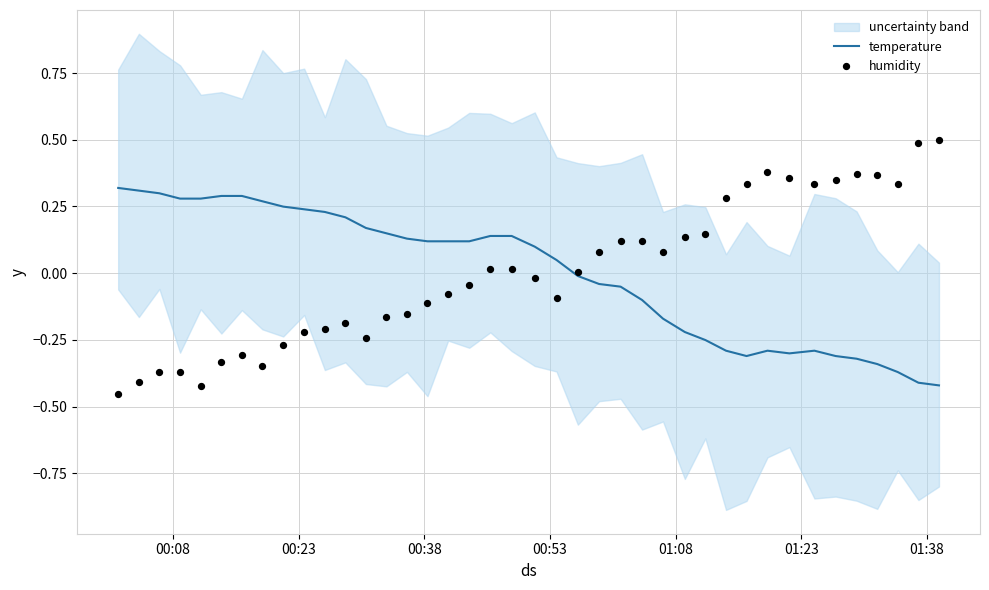

Which series has the largest total across all categories?

temperature